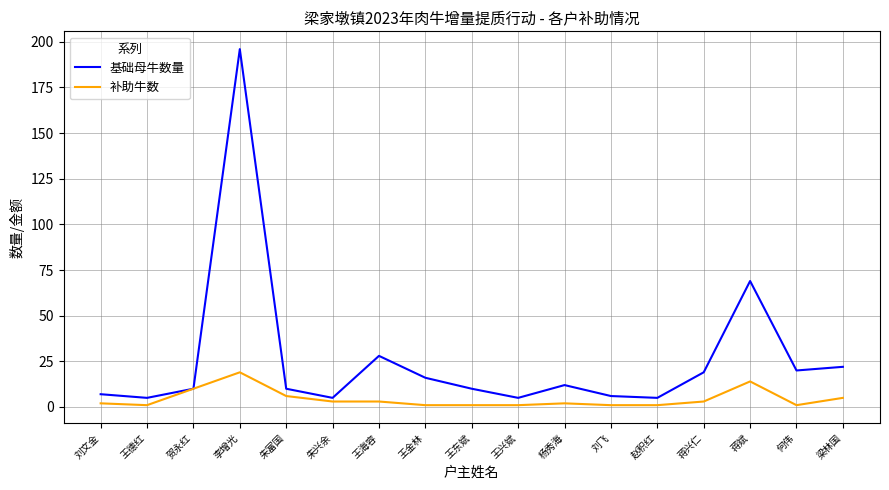

Does the chart have visible grid lines?

Yes